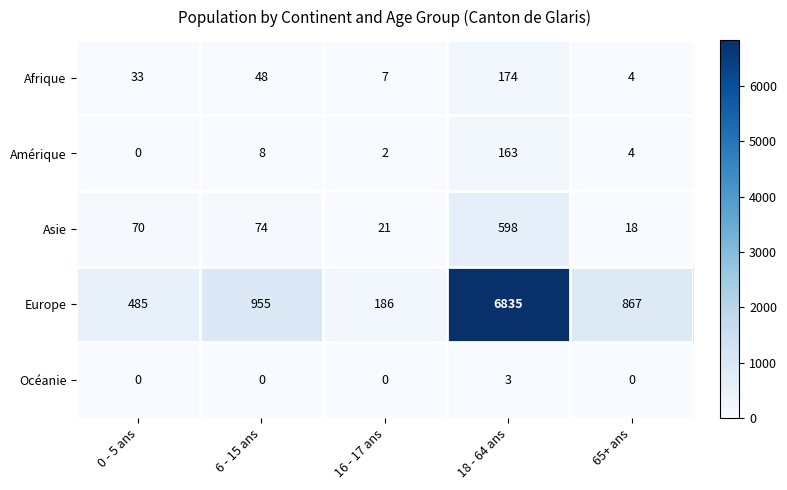

The Amérique series shows 8 at 6 - 15 ans. True or false?

True